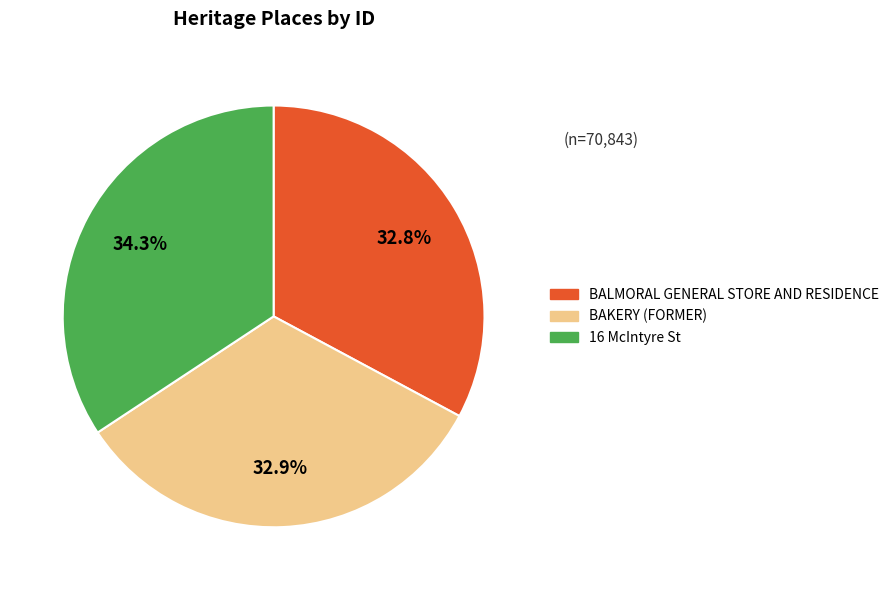

What is the largest slice in the pie chart?

16 McIntyre St